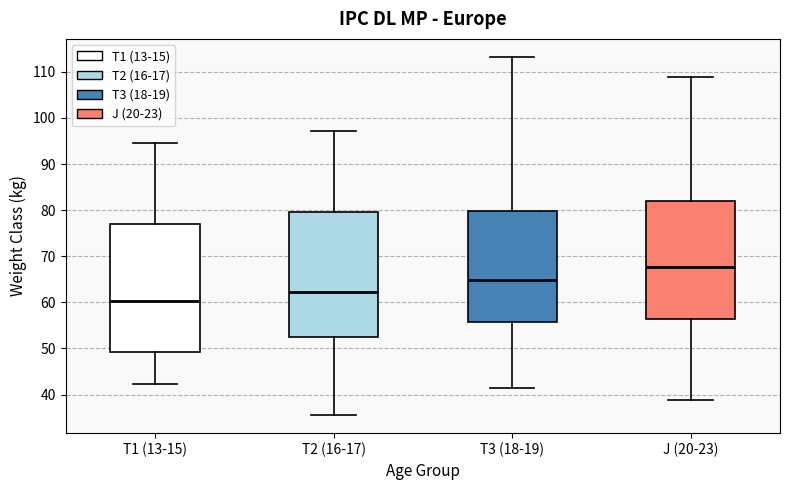

Reading left to right, transcribe this box plot: for each box, give where its median line is, the range the box spans, and where its two whiskers end, as read against the y-axis. The values are not printed on the chart, so give them approximately, as read against the axis.

T1 (13-15): median 60, box 49 to 77, whiskers 42 to 95
T2 (16-17): median 62, box 52 to 80, whiskers 36 to 97
T3 (18-19): median 65, box 56 to 80, whiskers 41 to 113
J (20-23): median 68, box 56 to 82, whiskers 39 to 109